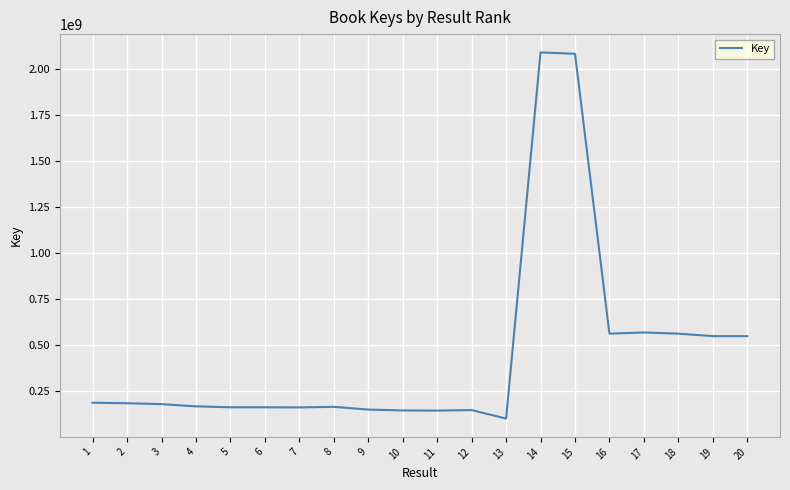

What is the change in value from 9 to 17?

+419159481